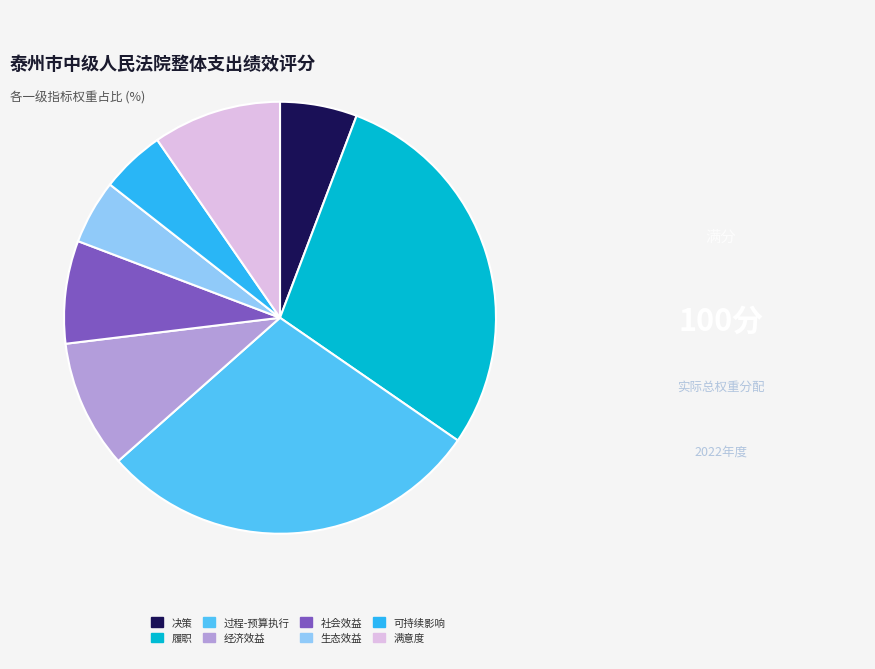

Between 决策 and 经济效益, which is larger?

经济效益